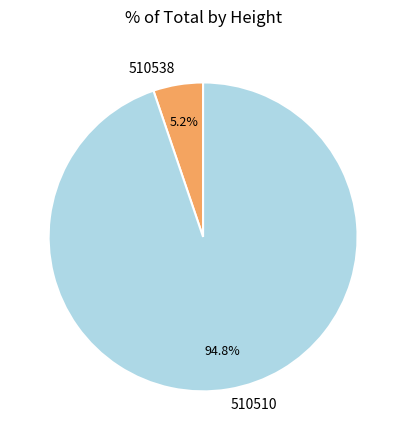

Combined, do 510538 and 510510 account for over 50%?

Yes